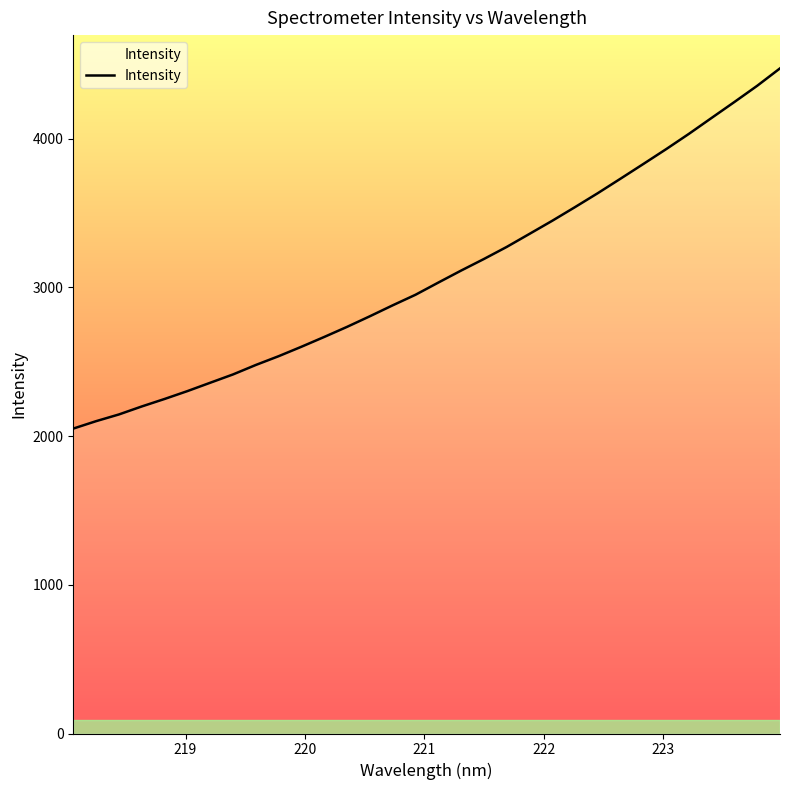

What is the minimum value shown in the chart?

2050.4